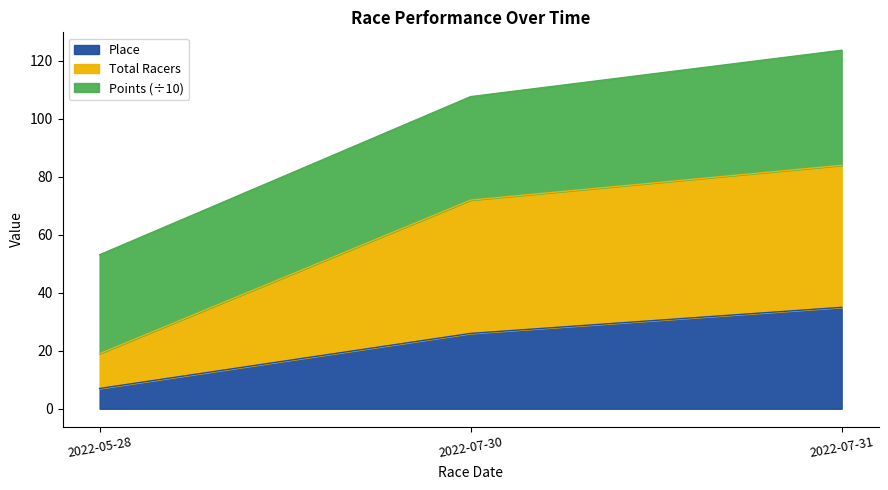

How many categories are shown in the chart?

3